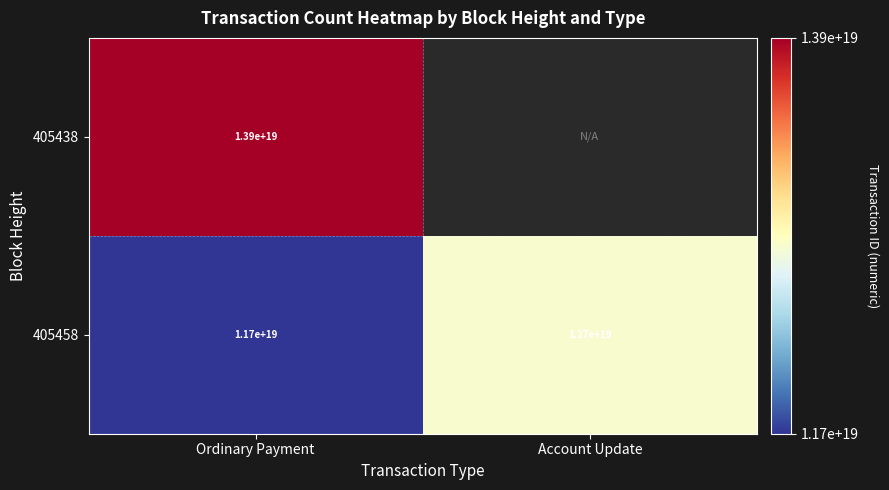

What is the total value across all series at Ordinary Payment?

25600044911989907456.0